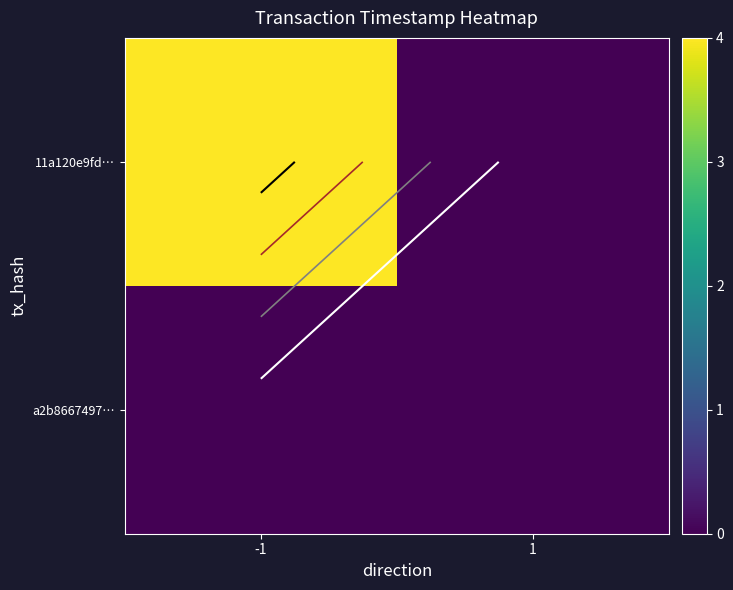

Is it true that 11a120e9fd… equals 1.9 at 1?

False